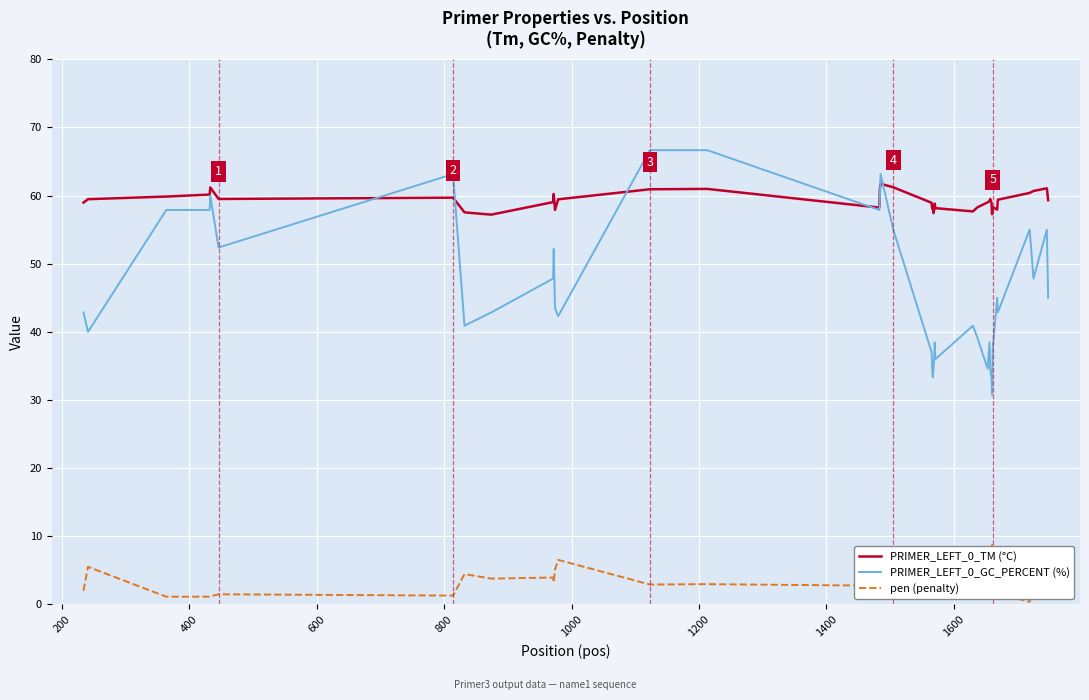

List the series in order of their overall mean, highest first.

PRIMER_LEFT_0_TM (°C), PRIMER_LEFT_0_GC_PERCENT (%), pen (penalty)